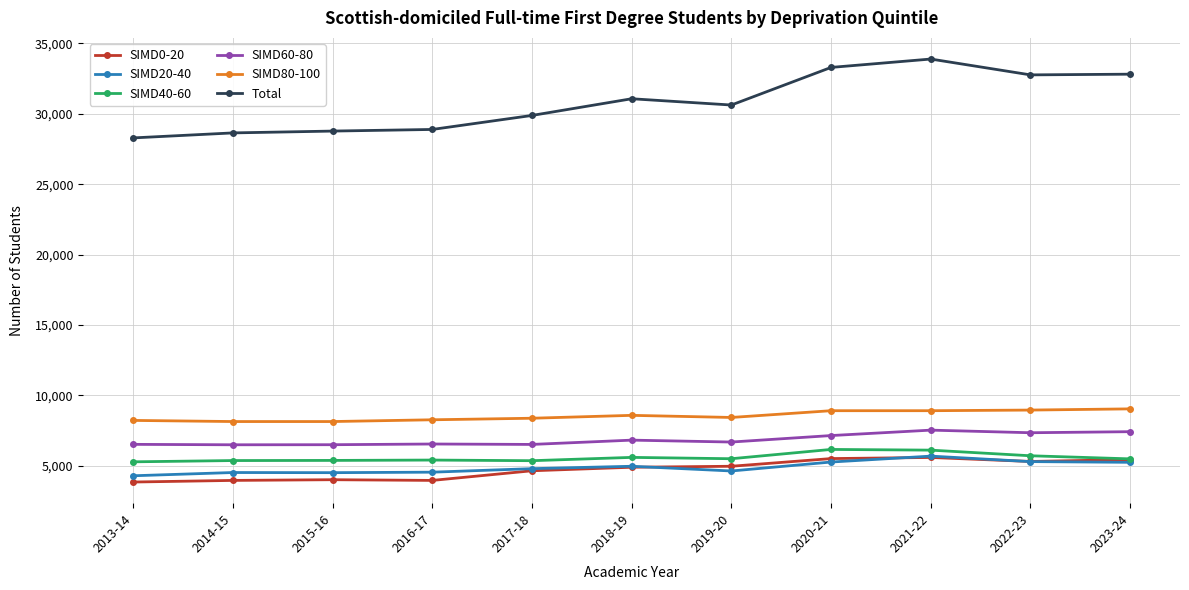

Which series has the widest spread of values?

Total